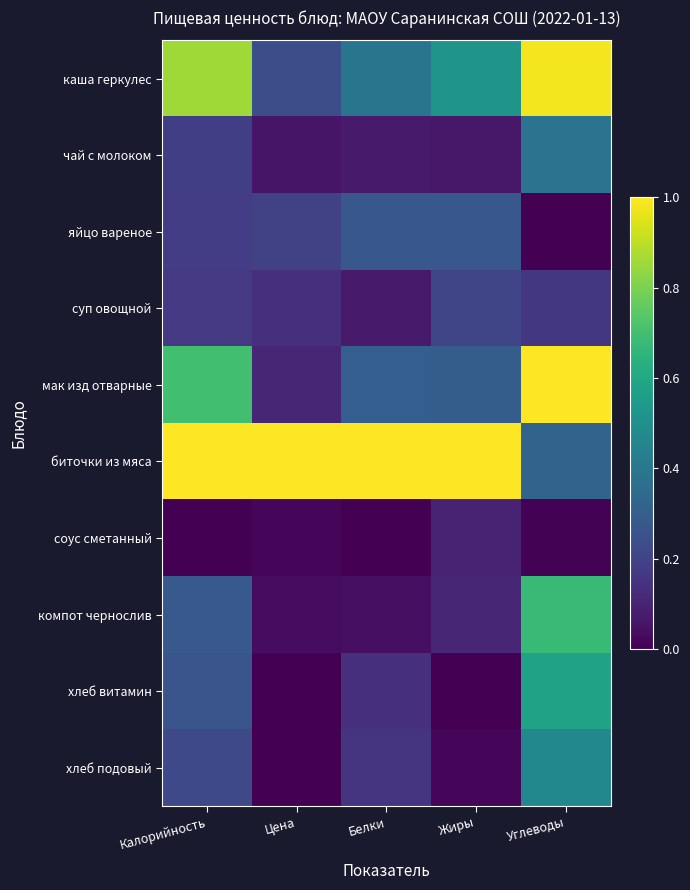

At which category does the chart reach its minimum across all series?

Углеводы